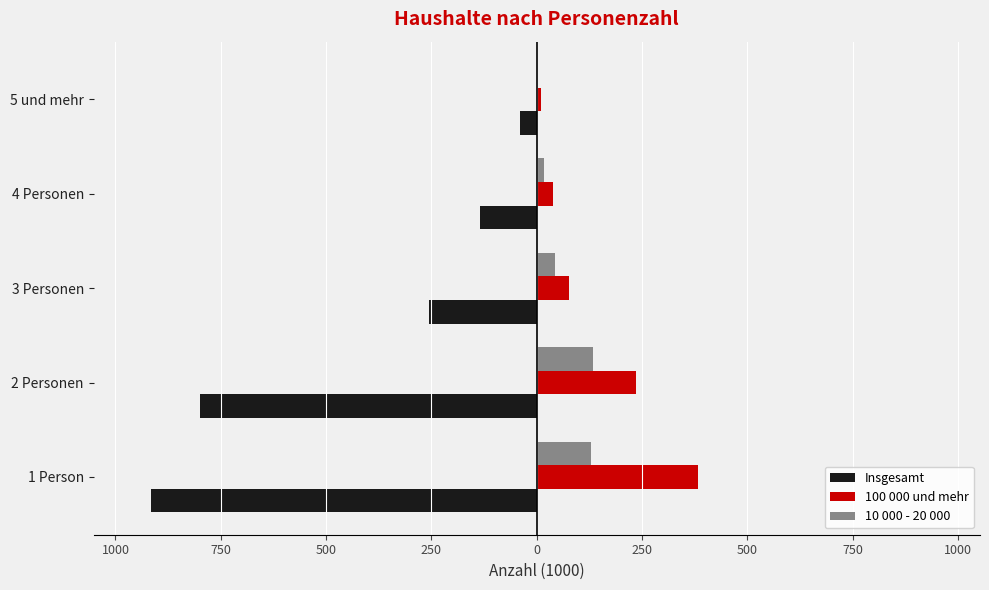

What are all the series names shown in the legend?

Insgesamt, 100 000 und mehr, 10 000 - 20 000